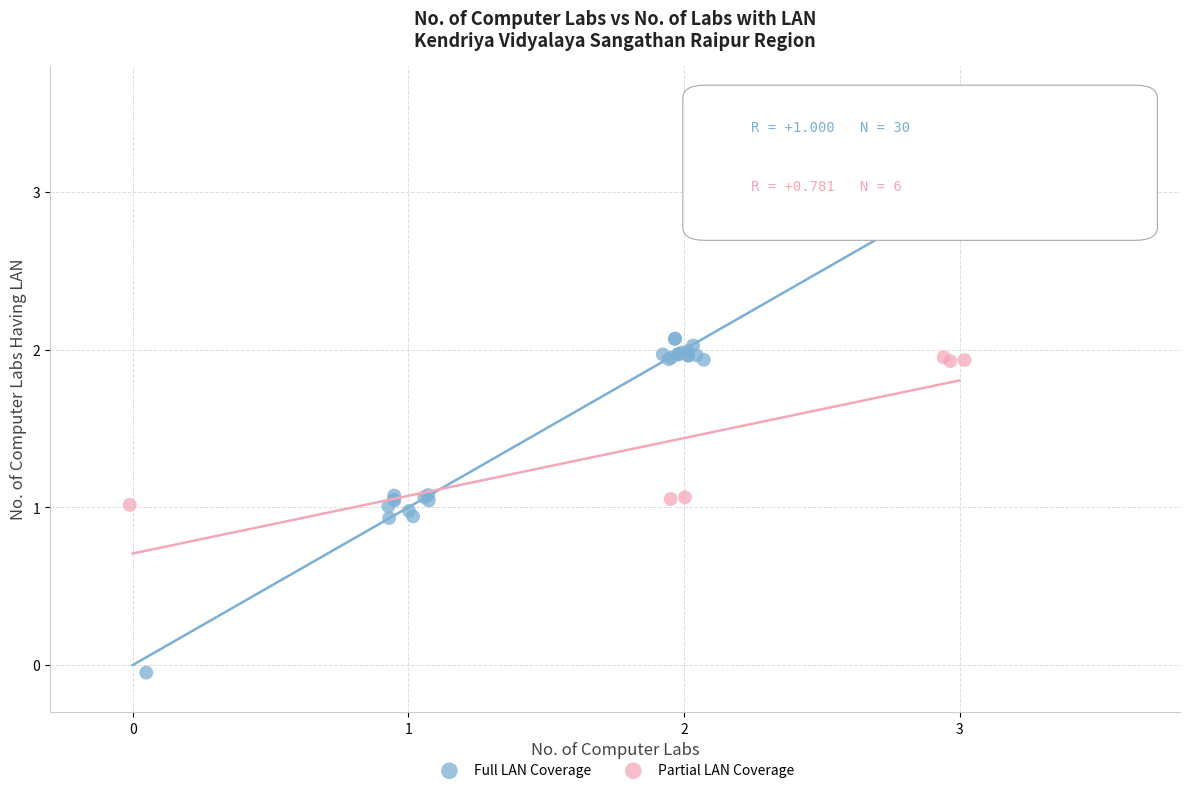

Which series contains the lowest Y value?

Full LAN Coverage